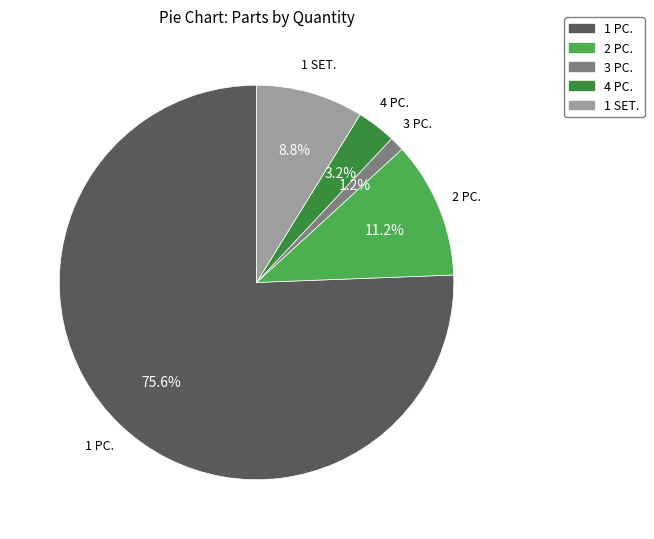

Approximately how many times larger is the value at 2 PC. compared to 3 PC.?

9.3